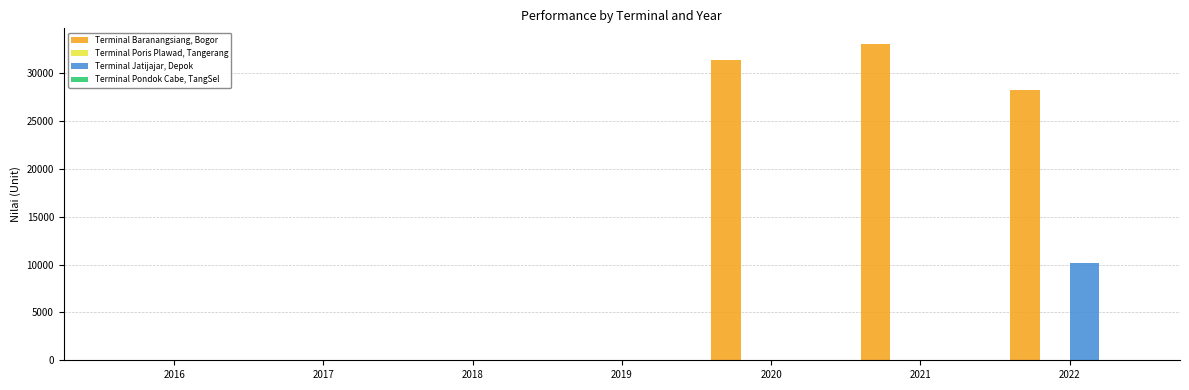

What is the sum of all Terminal Jatijajar, Depok values?

10183